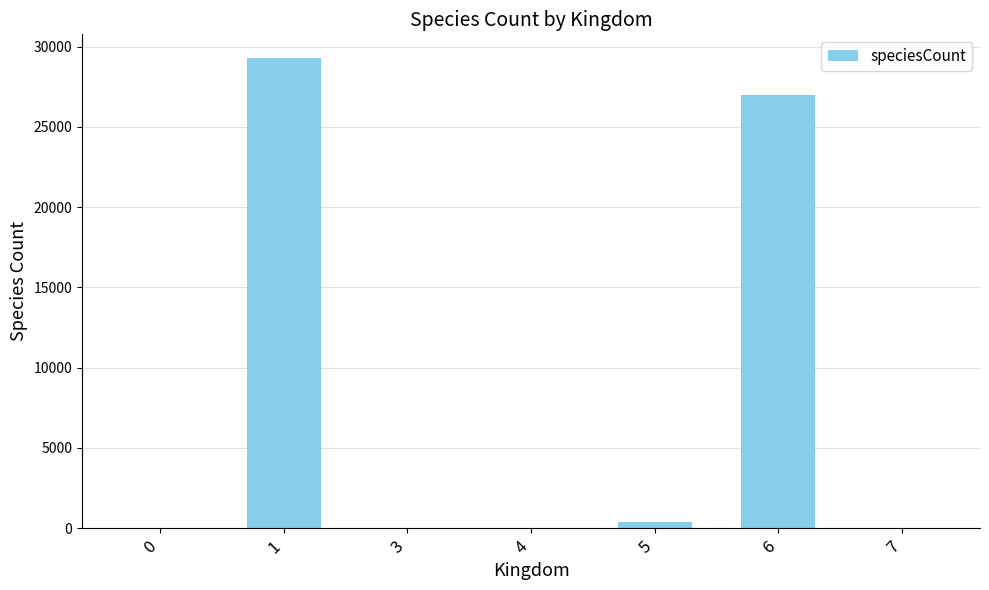

What is the change in value from 1 to 6?

-2291